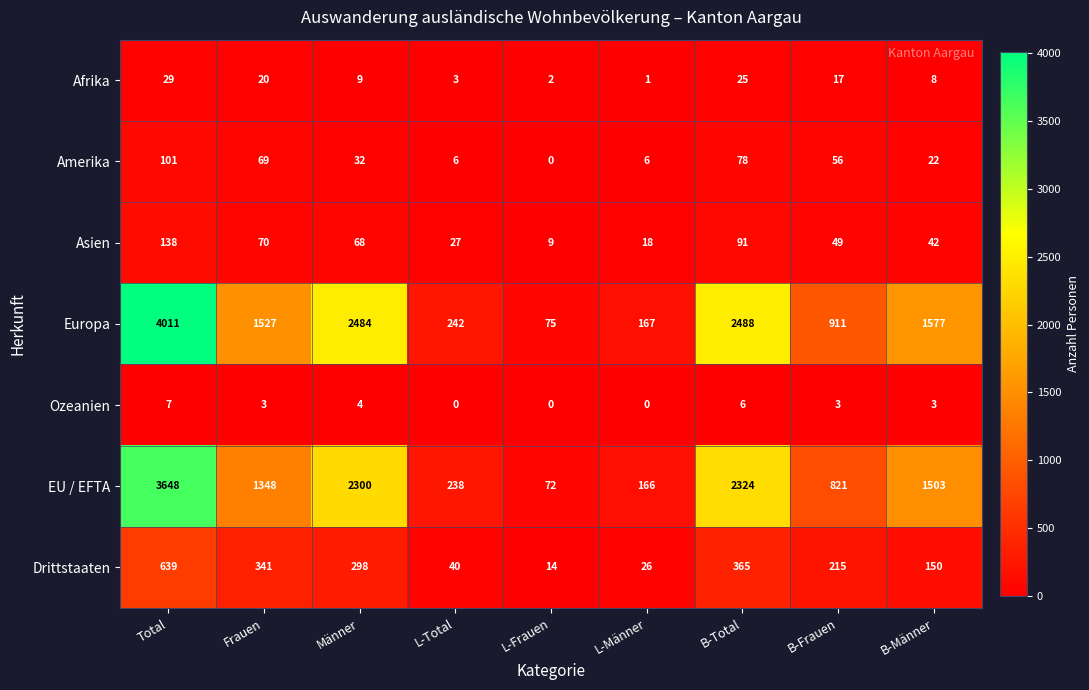

At which label does Afrika reach its minimum?

L-Männer